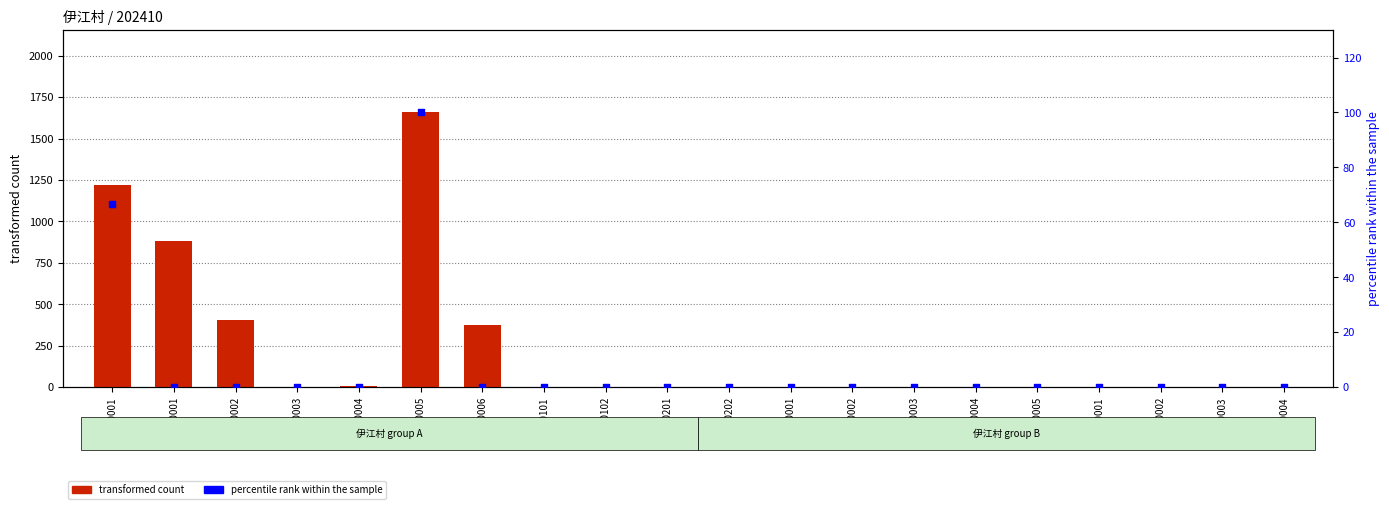

Which series has the widest spread of Y values?

transformed count